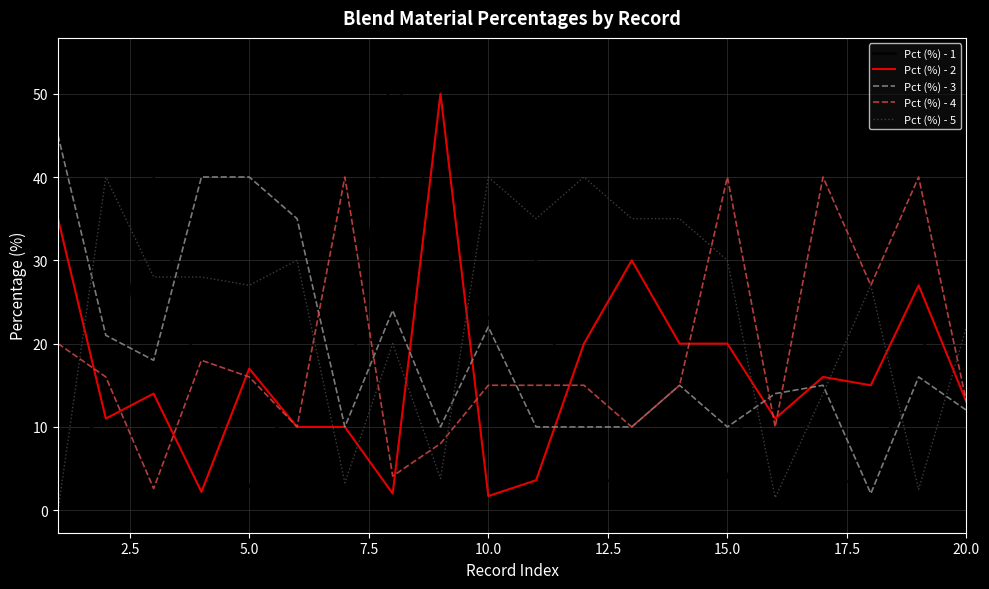

Which series has the largest total across all categories?

Pct (%) - 5